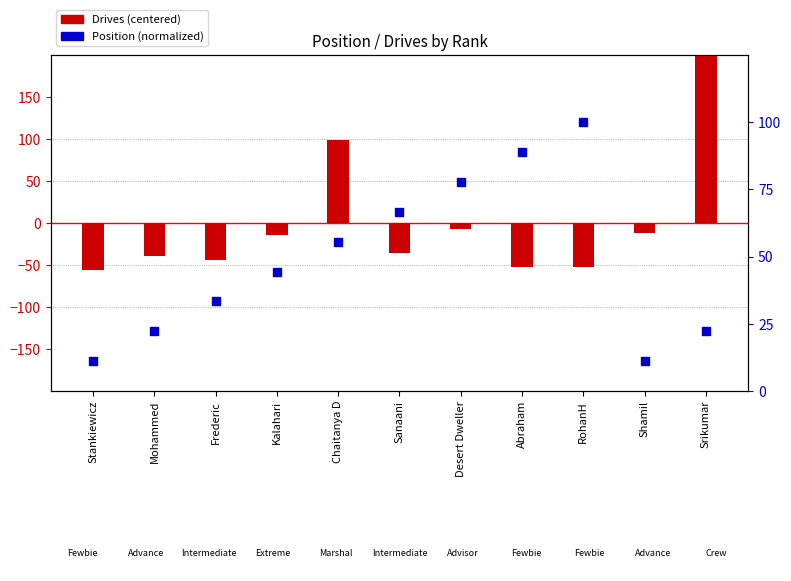

What is the total value across all series at Frederic?

-10.2